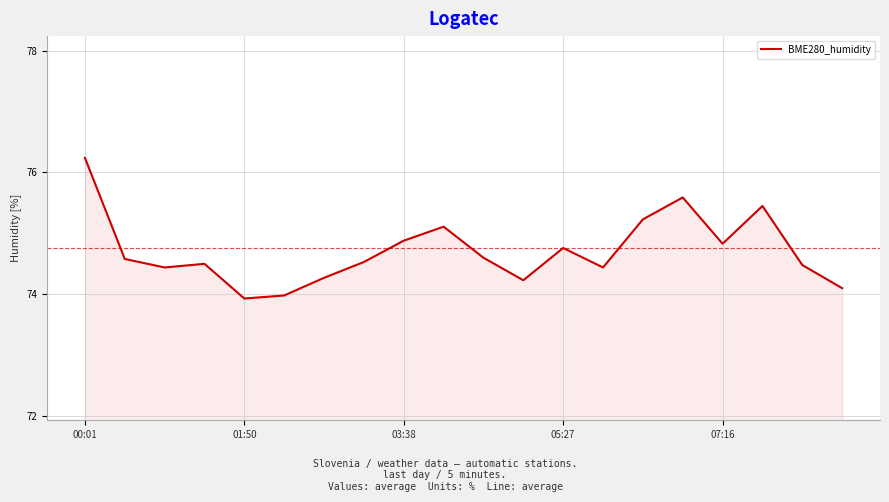

What is the smallest value displayed?

73.9